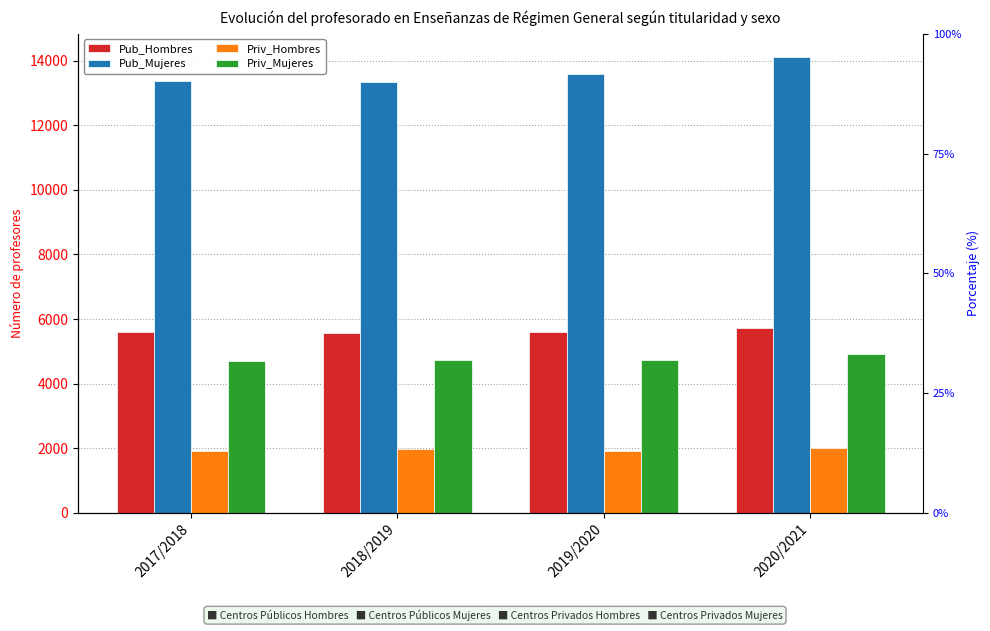

True or false: Priv_Mujeres has a value of 7286 at 2019/2020.

False